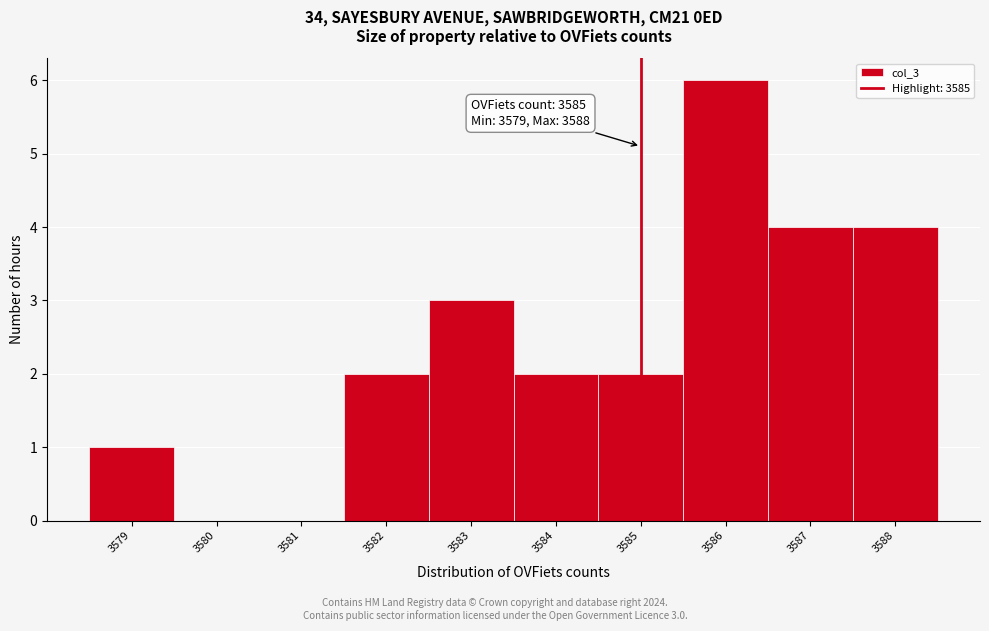

Over which range of the x-axis is the bar tallest?

3585.5 to 3586.5